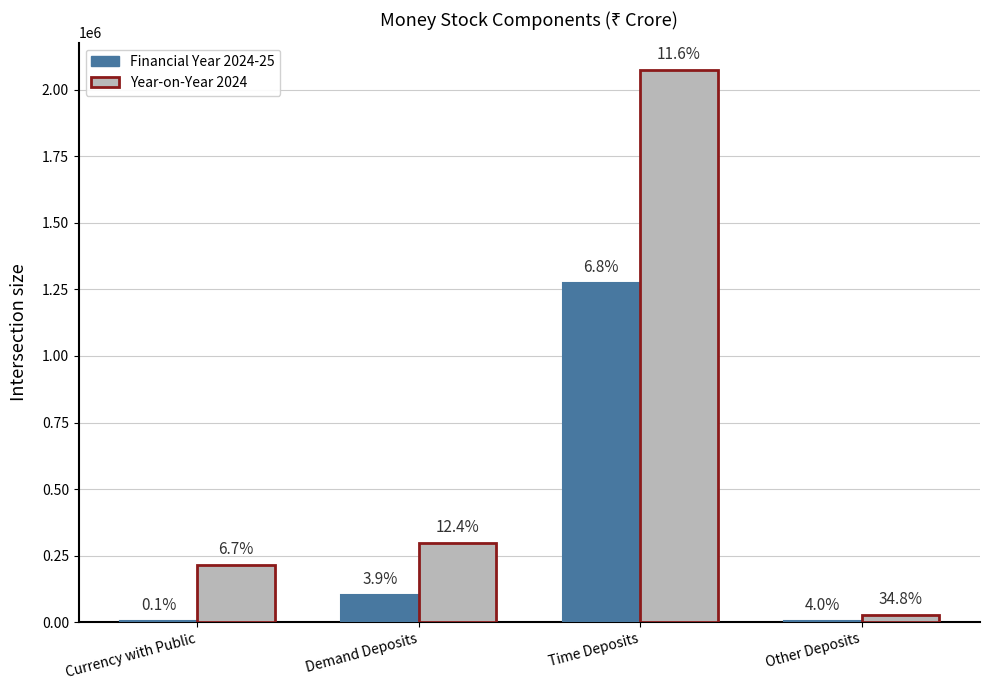

What is the label of the 3rd bar from the right?

Demand Deposits